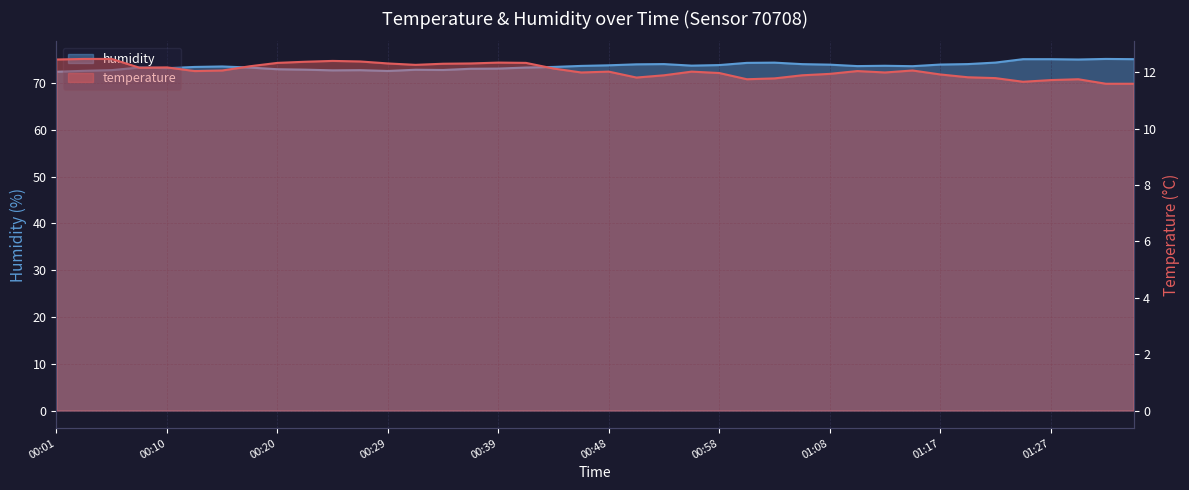

True or false: humidity has a value of 73.7 at 00:56.

True